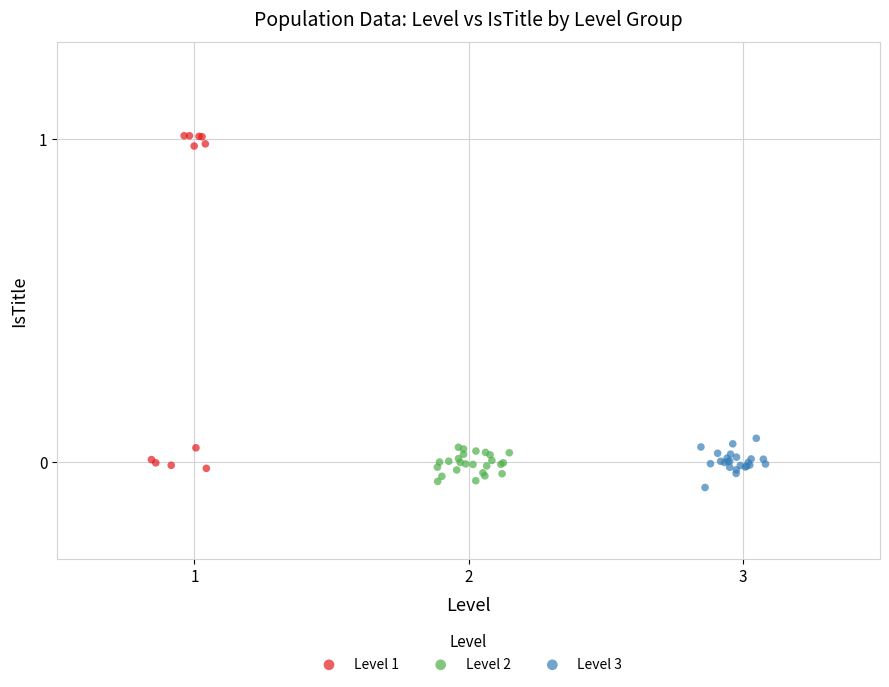

Which series has the largest Y range (max minus min)?

Level 1